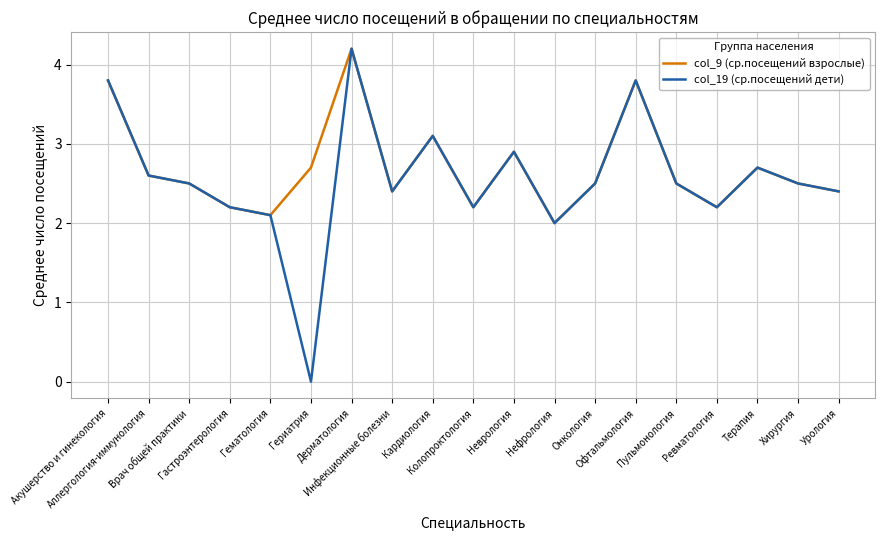

Reading left to right, what are all the values shown in this chart?

col_9 (ср.посещений взрослые): 3.8	2.6	2.5	2.2	2.1	2.7	4.2	2.4	3.1	2.2	2.9	2.0	2.5	3.8	2.5	2.2	2.7	2.5	2.4
col_19 (ср.посещений дети): 3.8	2.6	2.5	2.2	2.1	0.0	4.2	2.4	3.1	2.2	2.9	2.0	2.5	3.8	2.5	2.2	2.7	2.5	2.4